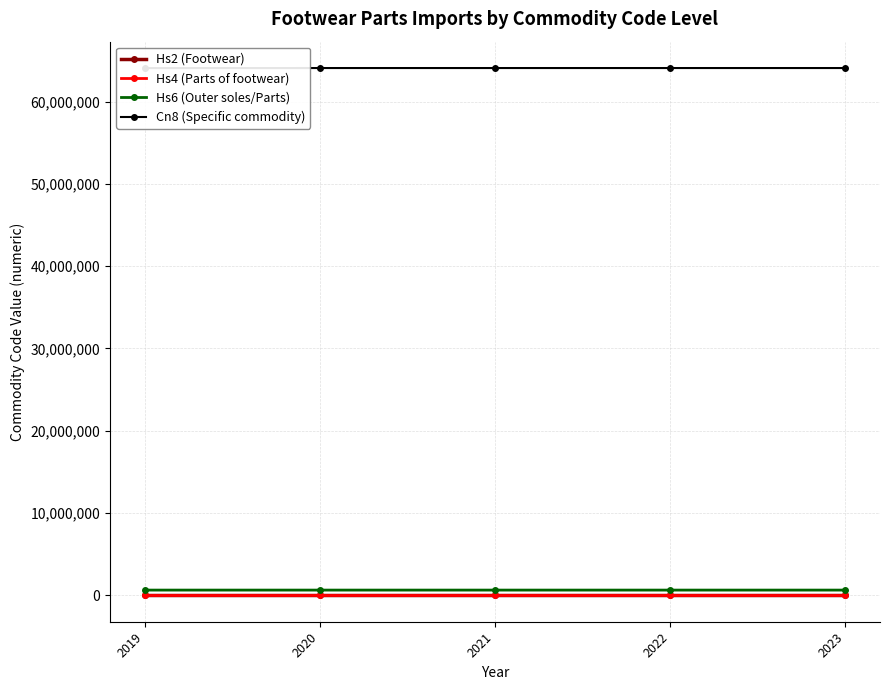

What is the value of the Hs4 (Parts of footwear) point at the 5th from the left?

6406